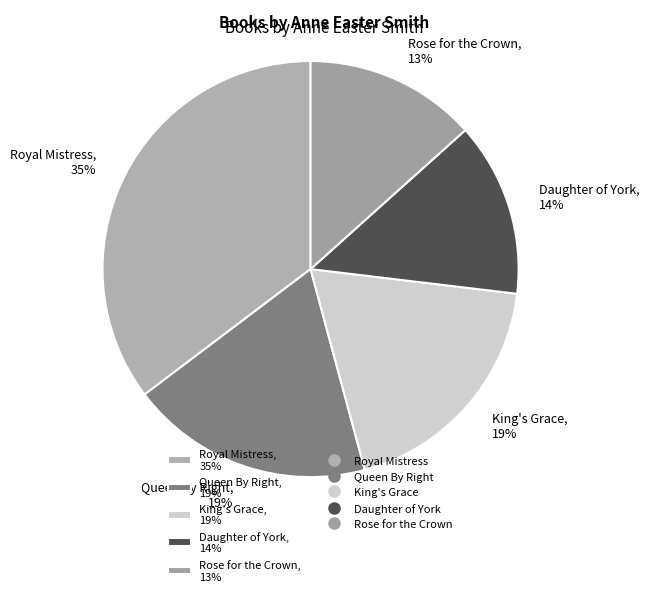

What is the largest slice in the pie chart?

Royal Mistress